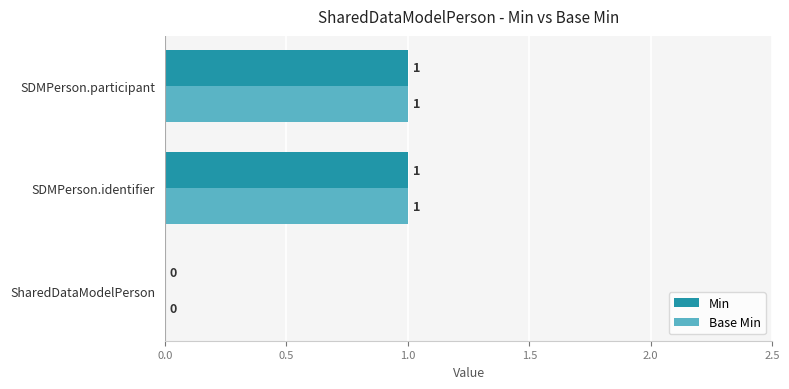

How many Base Min values are between 0 and 1?

3